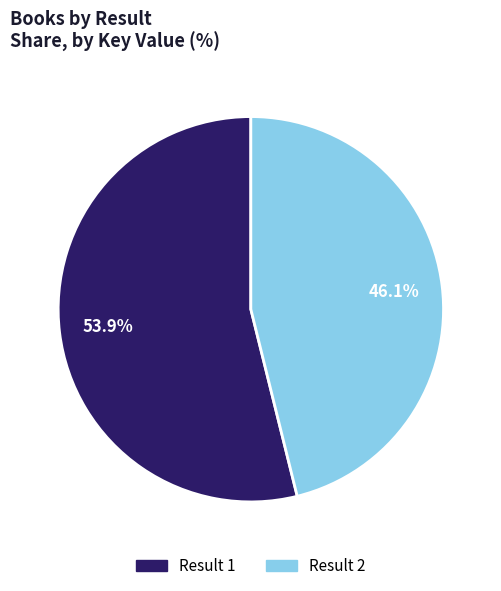

Is there a majority slice in this chart?

Yes